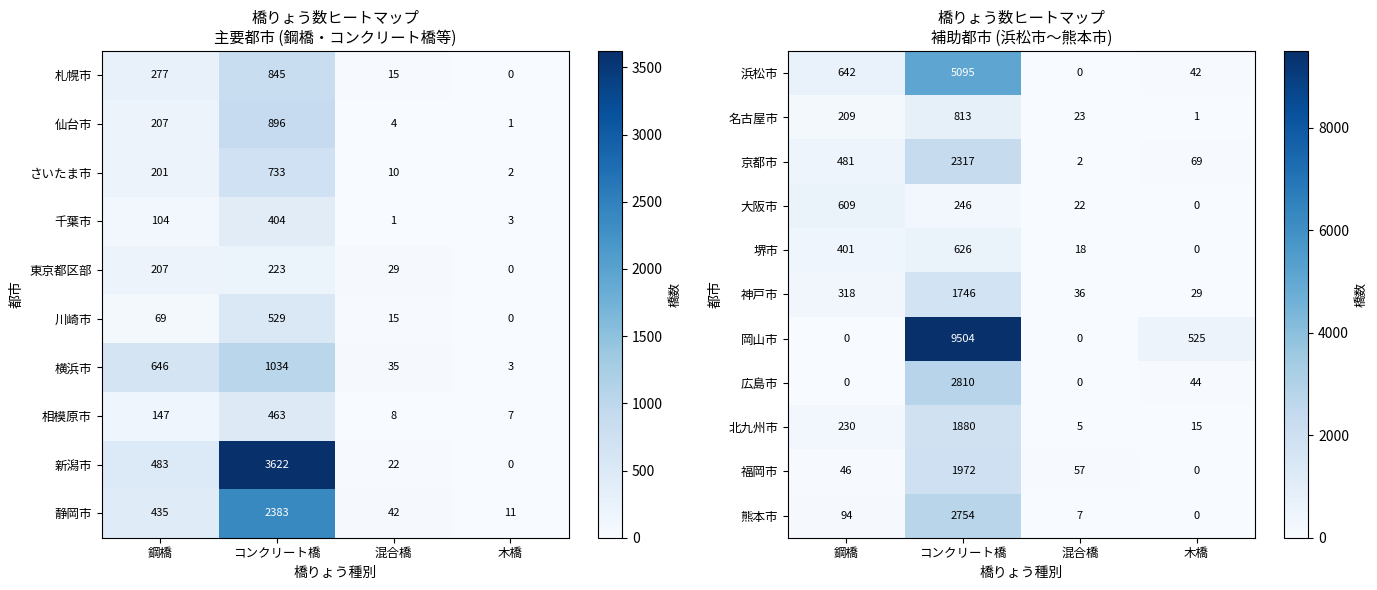

How many values in the 堺市 series are below 401?

2